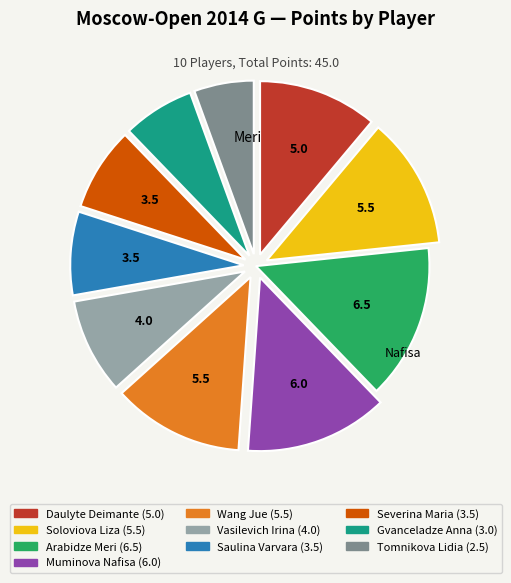

Do Severina Maria and Muminova Nafisa together represent more than half of the pie?

No